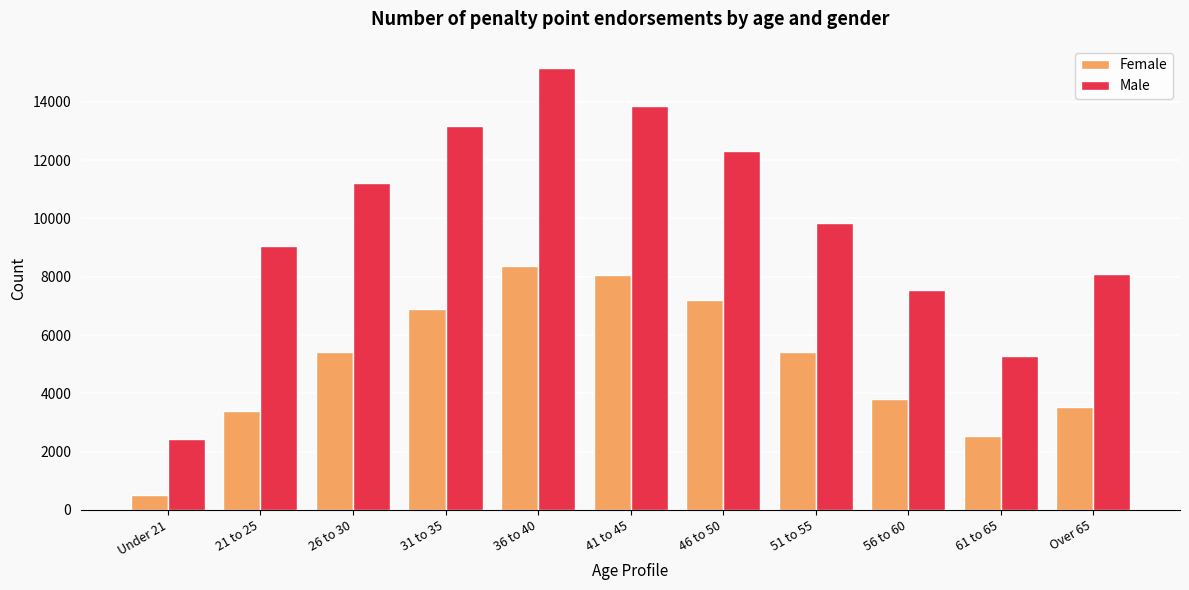

At which label does Male reach its minimum?

Under 21